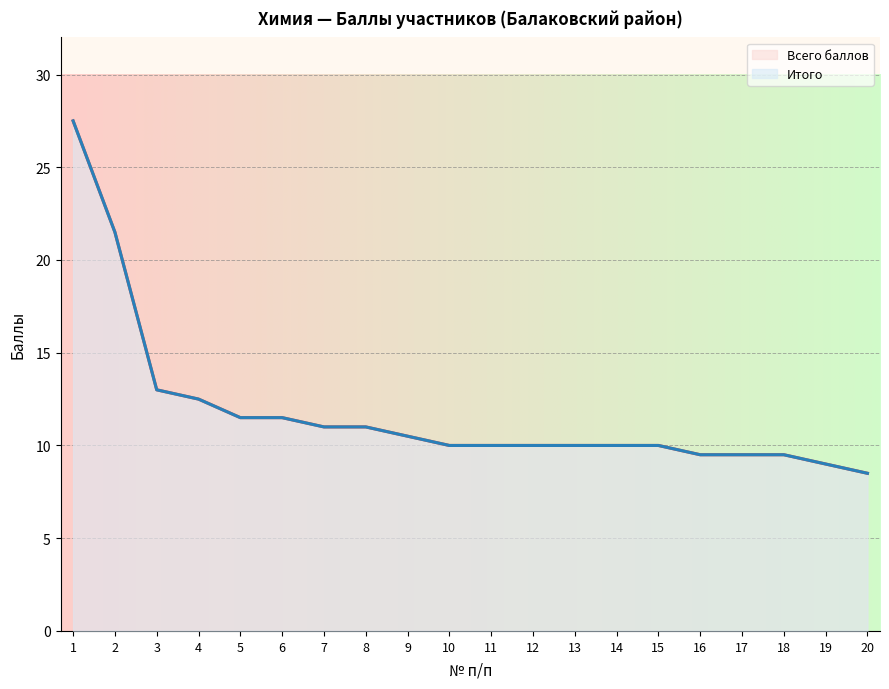

How many series are shown in this chart?

2